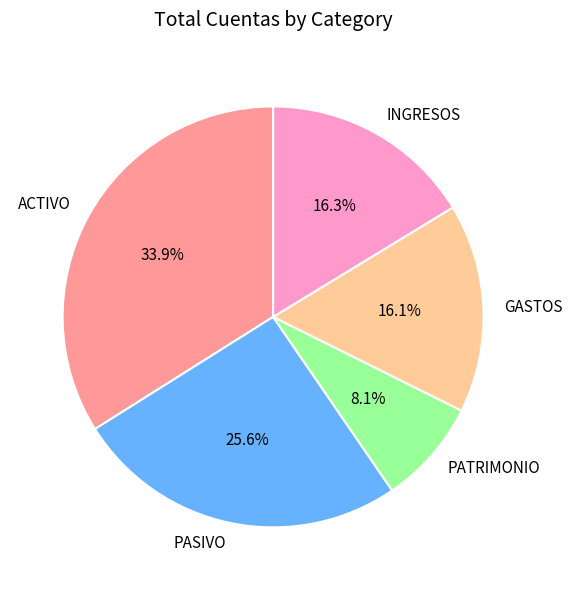

Does GASTOS account for over 50% of the chart?

No